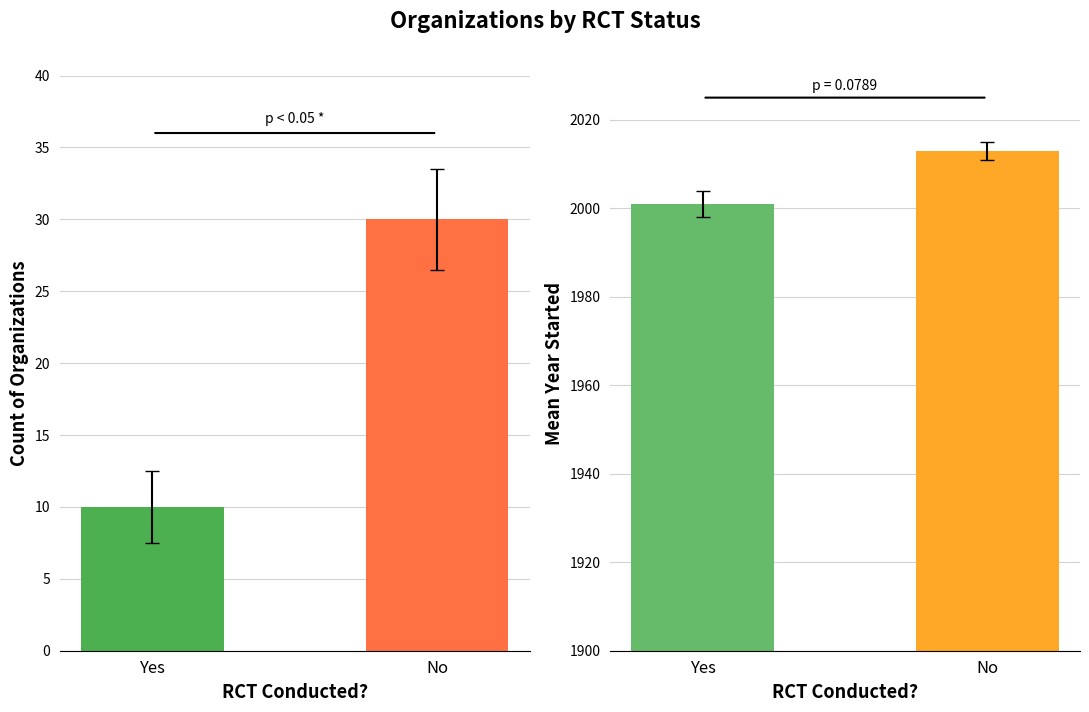

Does the chart contain any negative values?

No